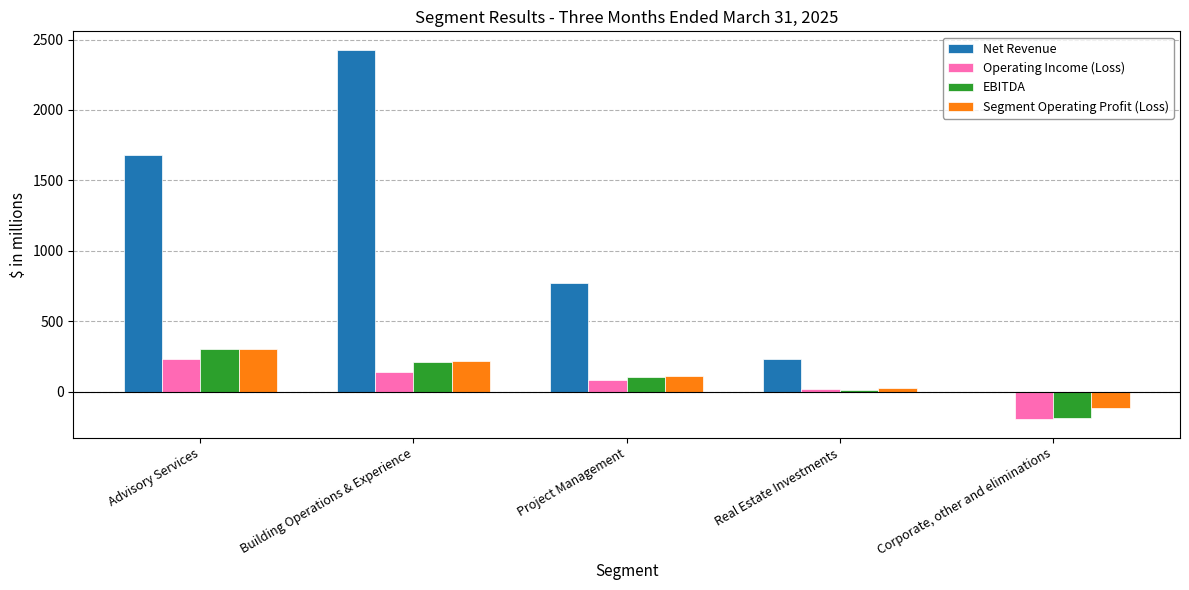

How many positive values does the Operating Income (Loss) series have?

4